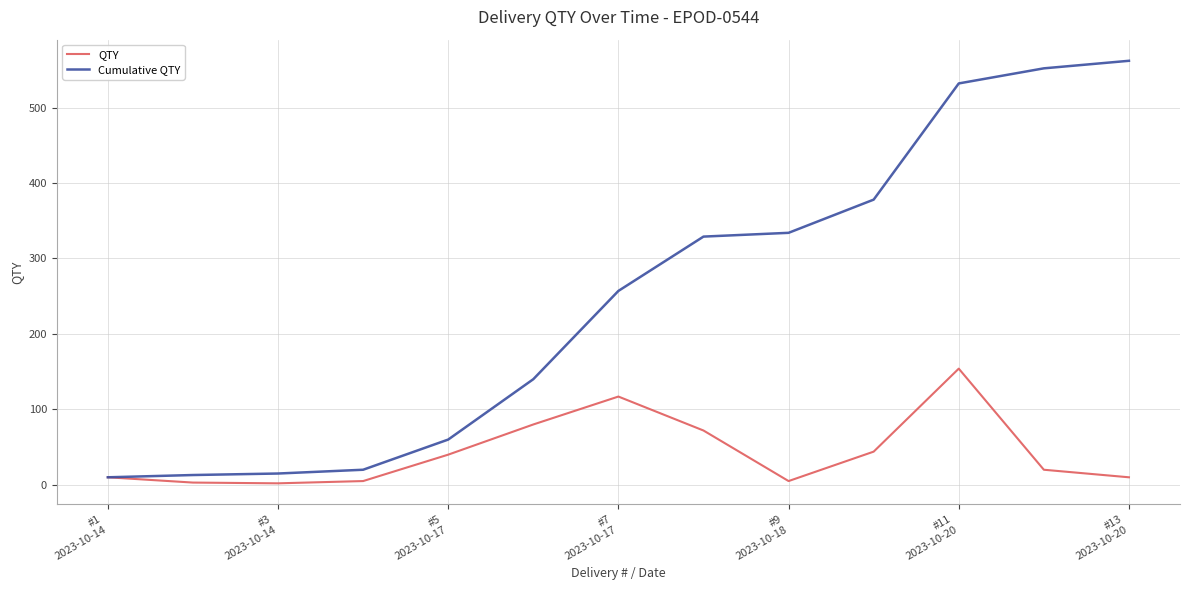

What is the maximum value for Cumulative QTY?

562